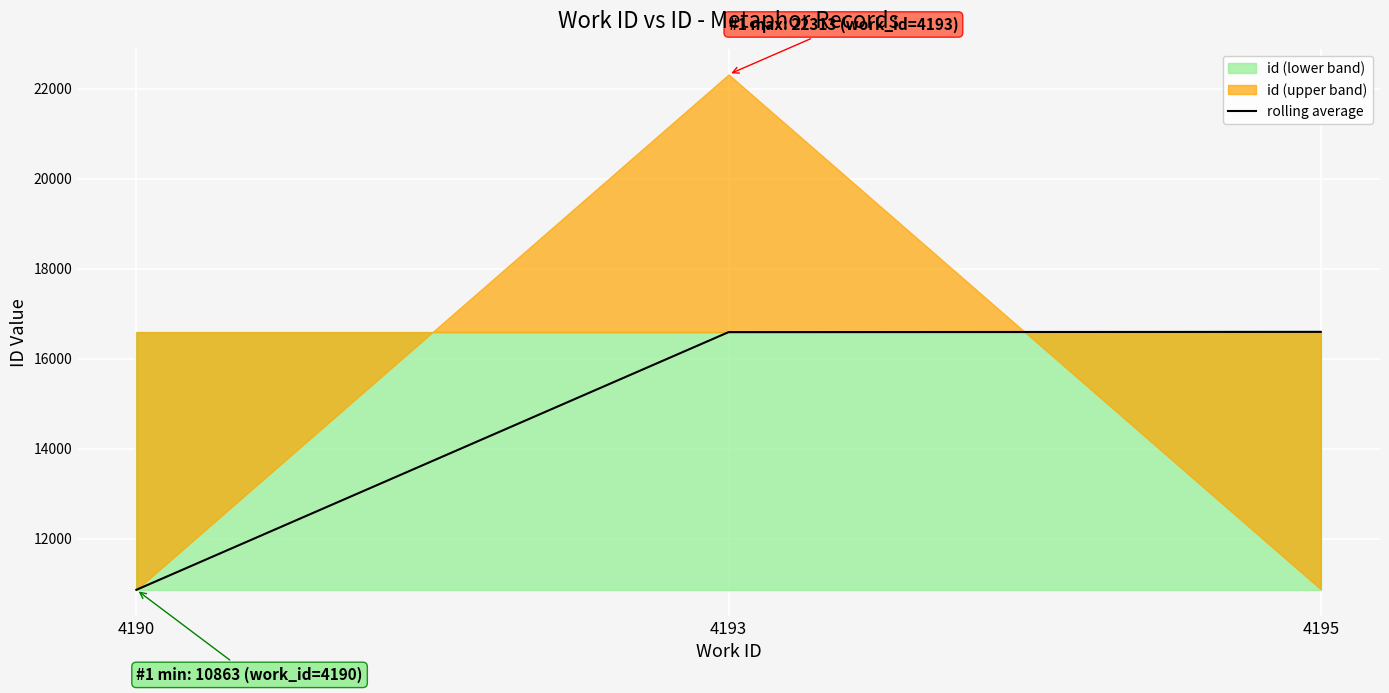

Is it true that rolling average equals 7448 at 4190?

False